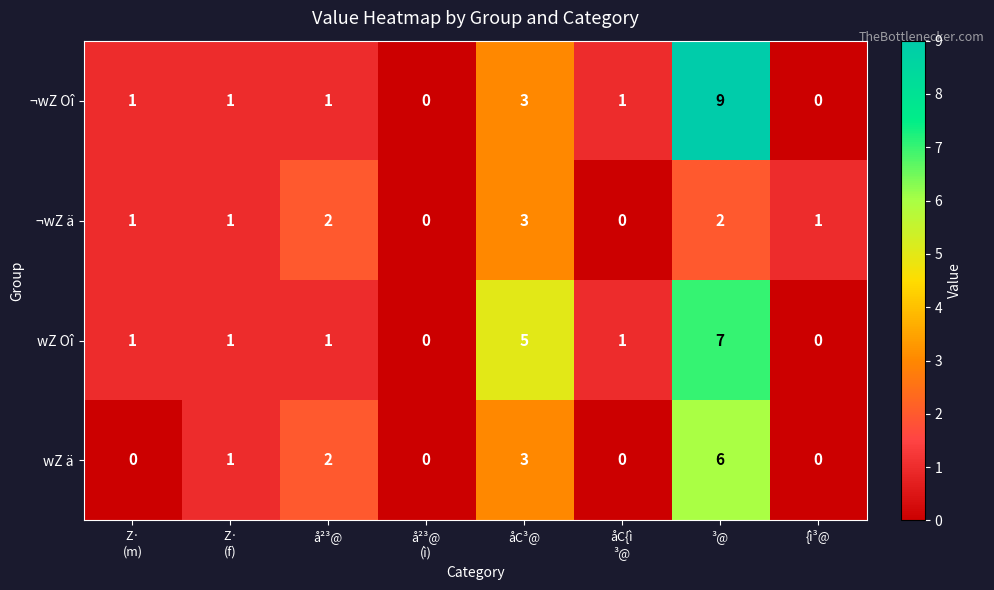

At which category is the sum across all series the highest?

³@